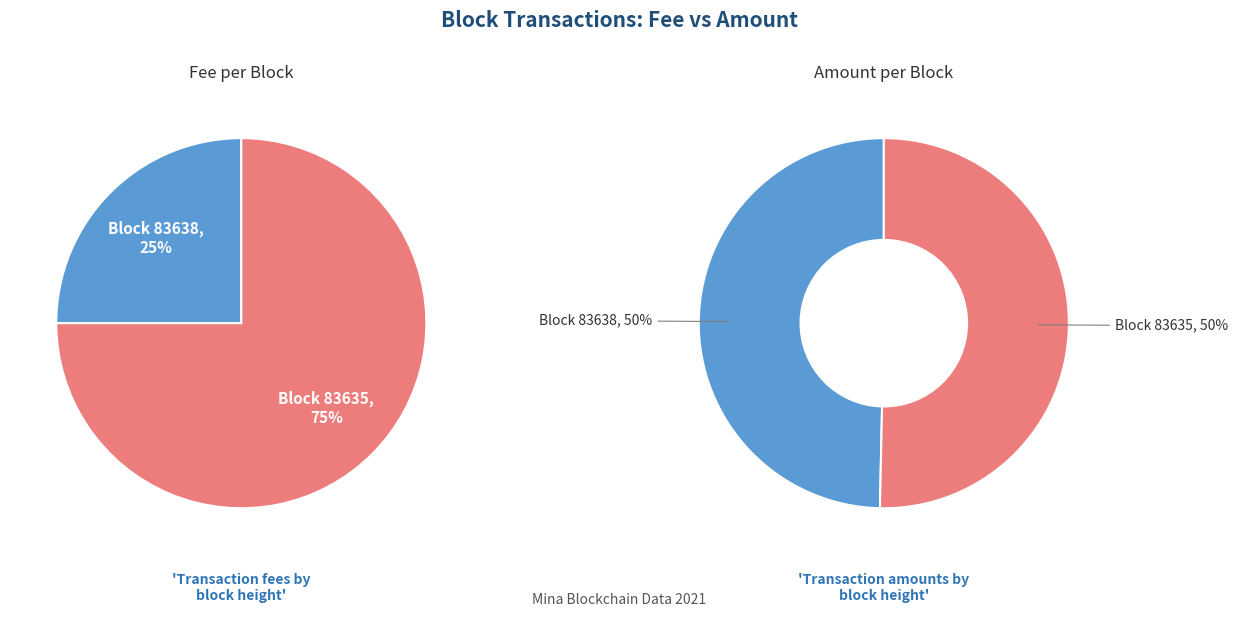

True or false: 83635 accounts for 50% of the total.

True